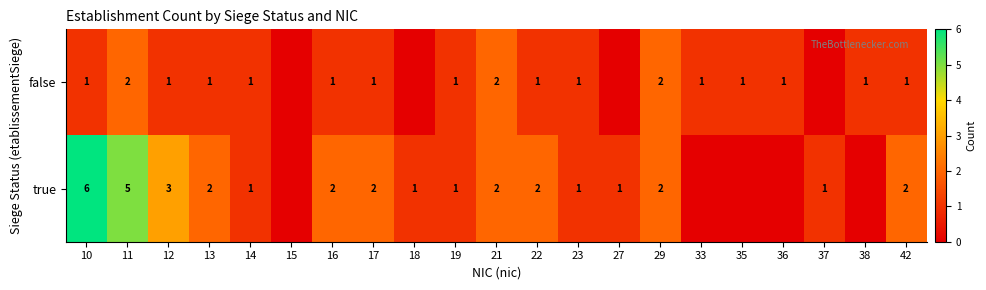

Between 13 and 29, which series saw the biggest shift?

false